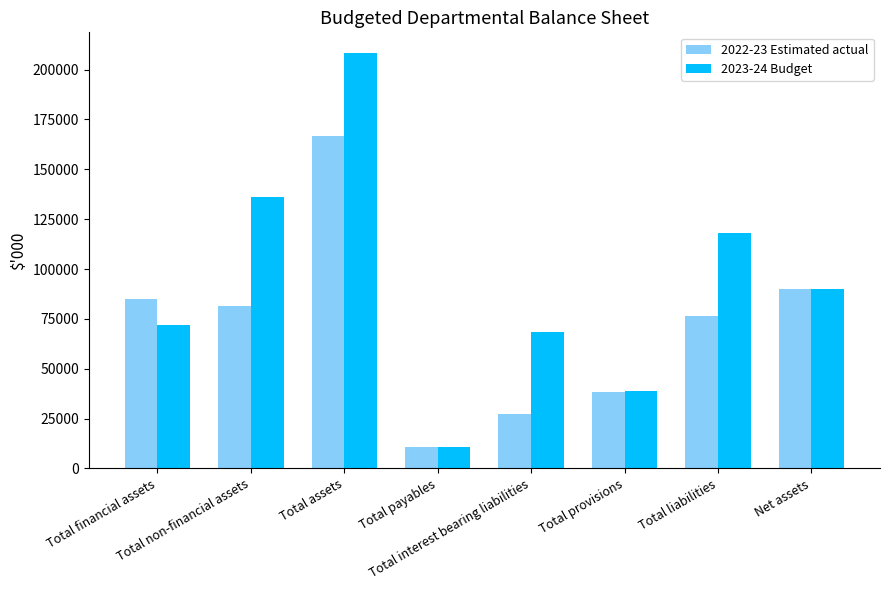

Count the number of categories in the chart.

8